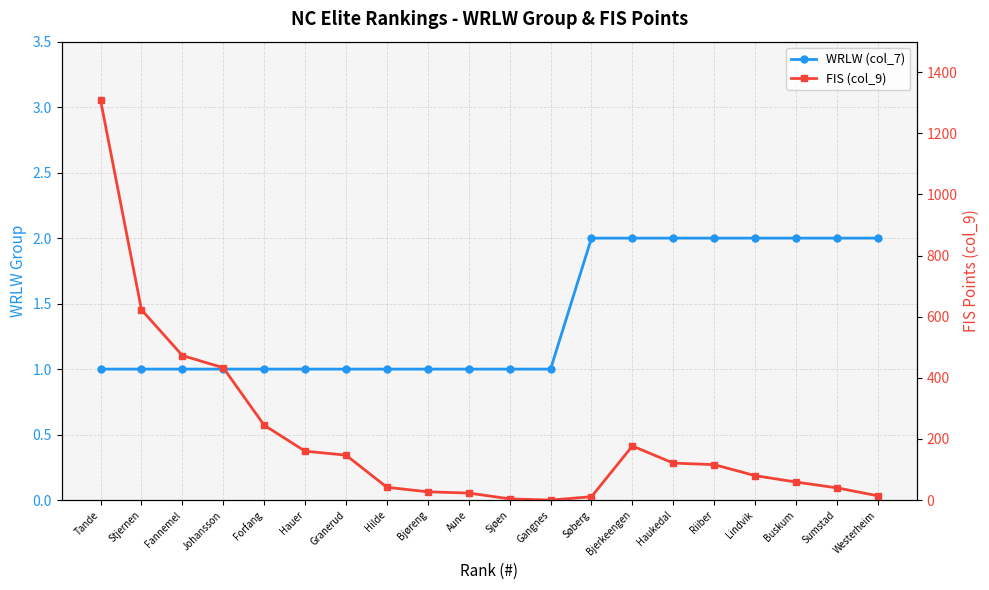

Which category has the lowest value in the WRLW (col_7) series?

Tande